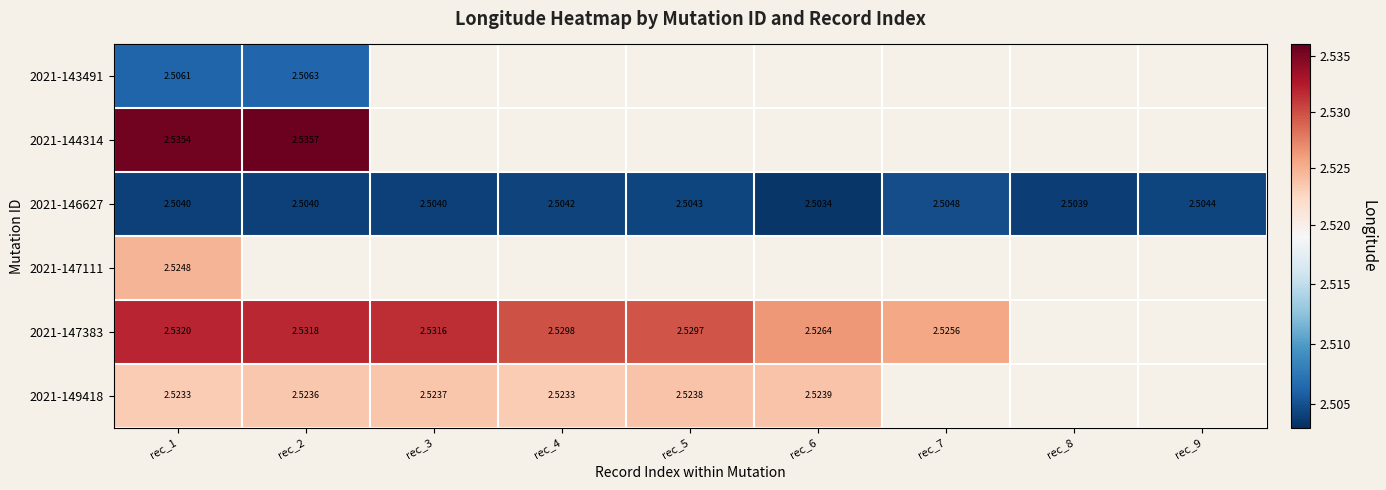

Is the value of 2021-143491 at rec_2 greater than the value of 2021-147383 at rec_3?

No